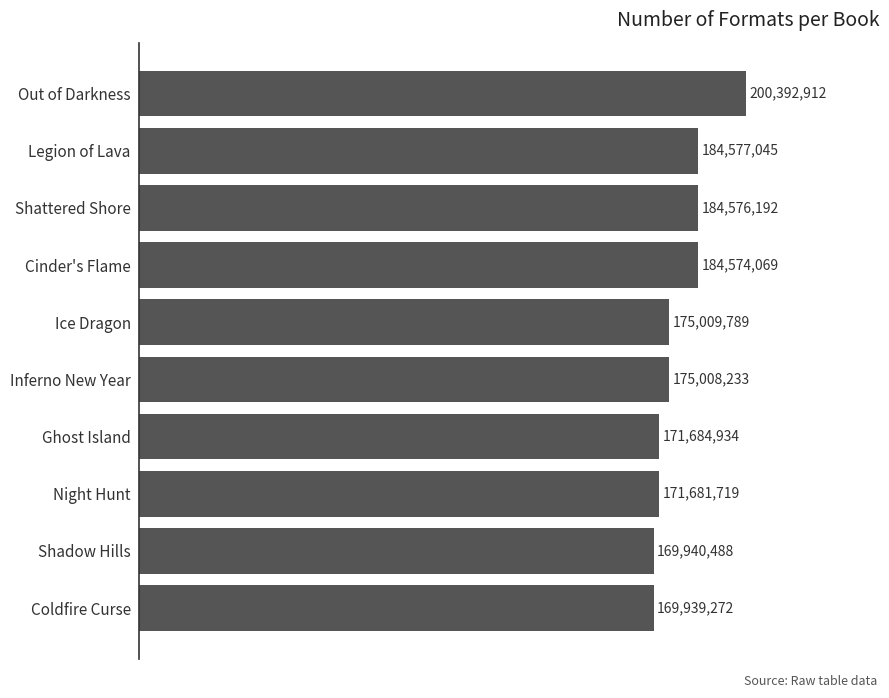

Are the bars horizontal?

Yes